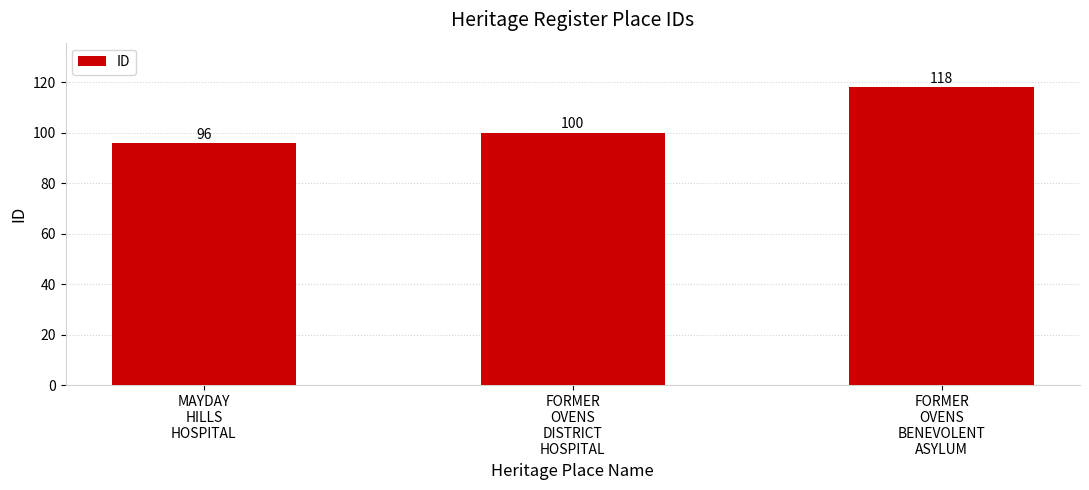

Between FORMER
OVENS
DISTRICT
HOSPITAL and FORMER
OVENS
BENEVOLENT
ASYLUM, which is larger?

FORMER
OVENS
BENEVOLENT
ASYLUM